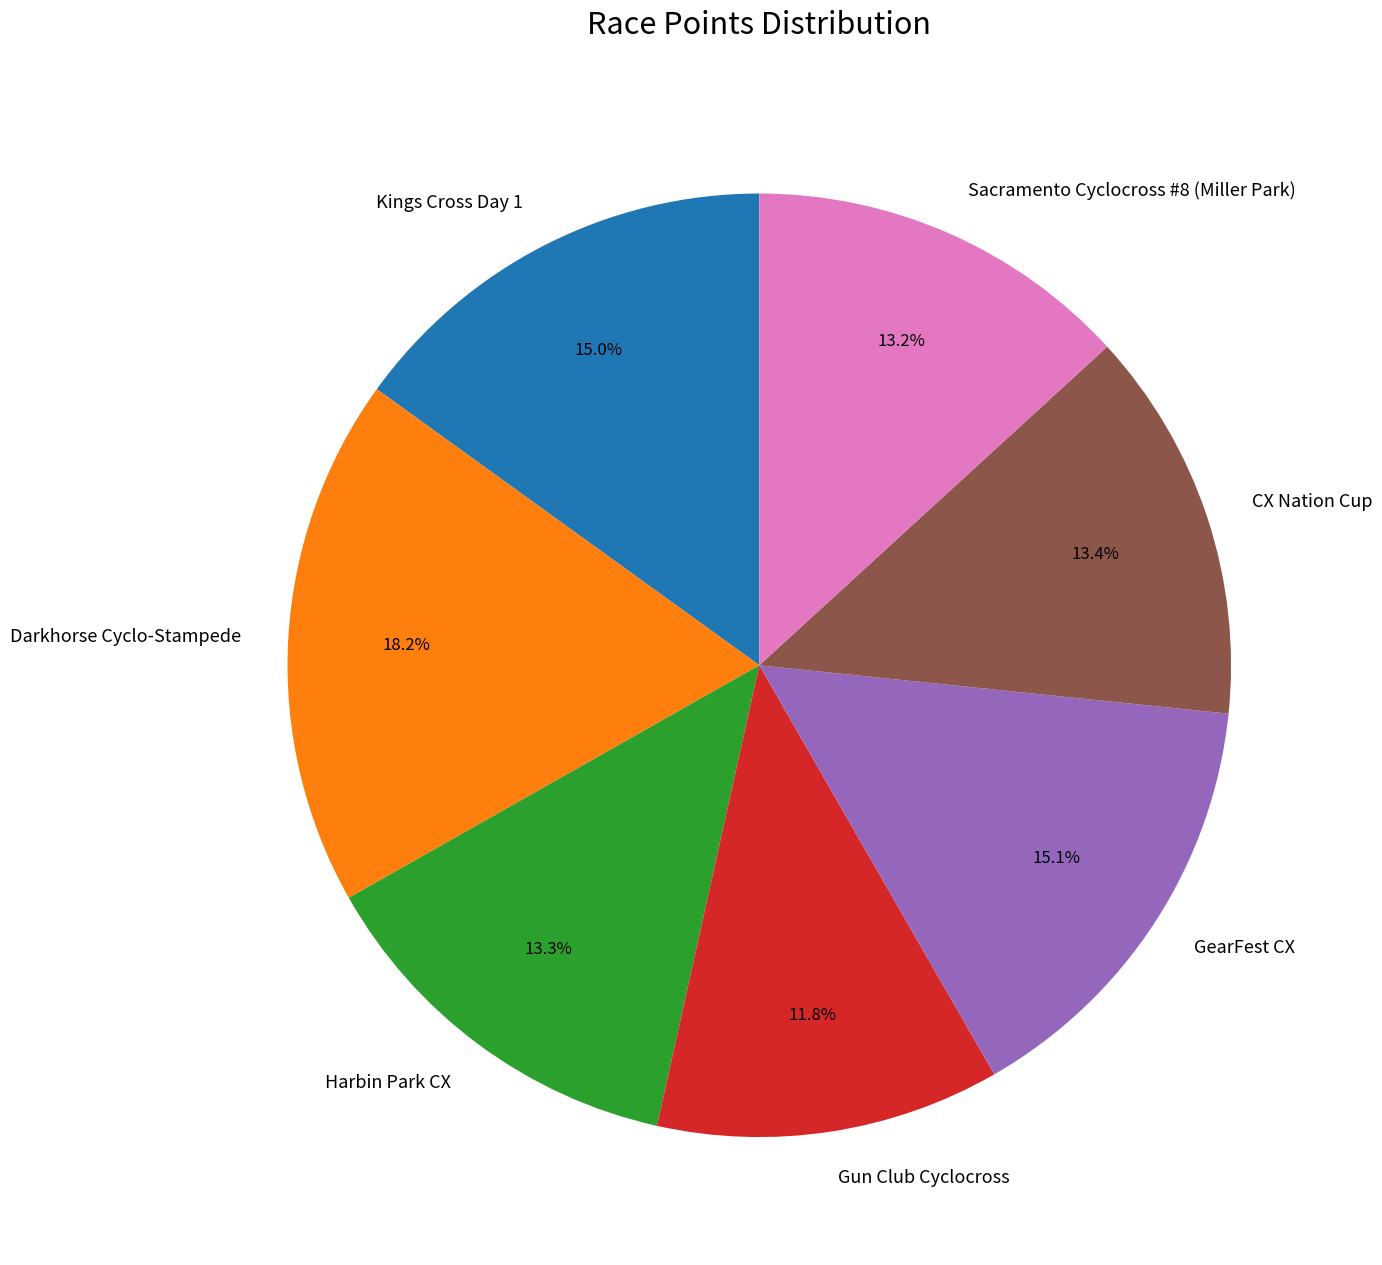

Which category has the biggest portion of the pie?

Darkhorse Cyclo-Stampede